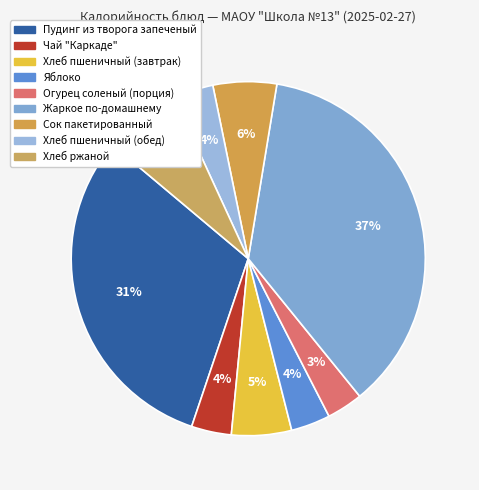

To the nearest percent, what is the combined percentage of Хлеб ржаной and Огурец соленый (порция)?

10%